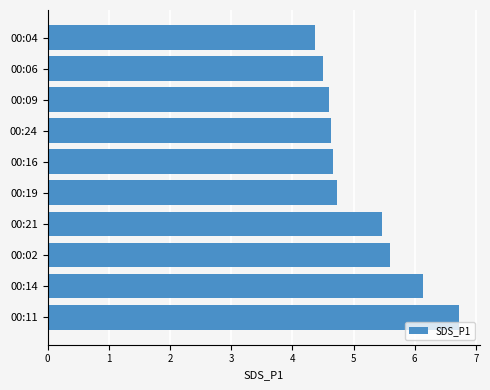

What is the sum of all values?

51.4